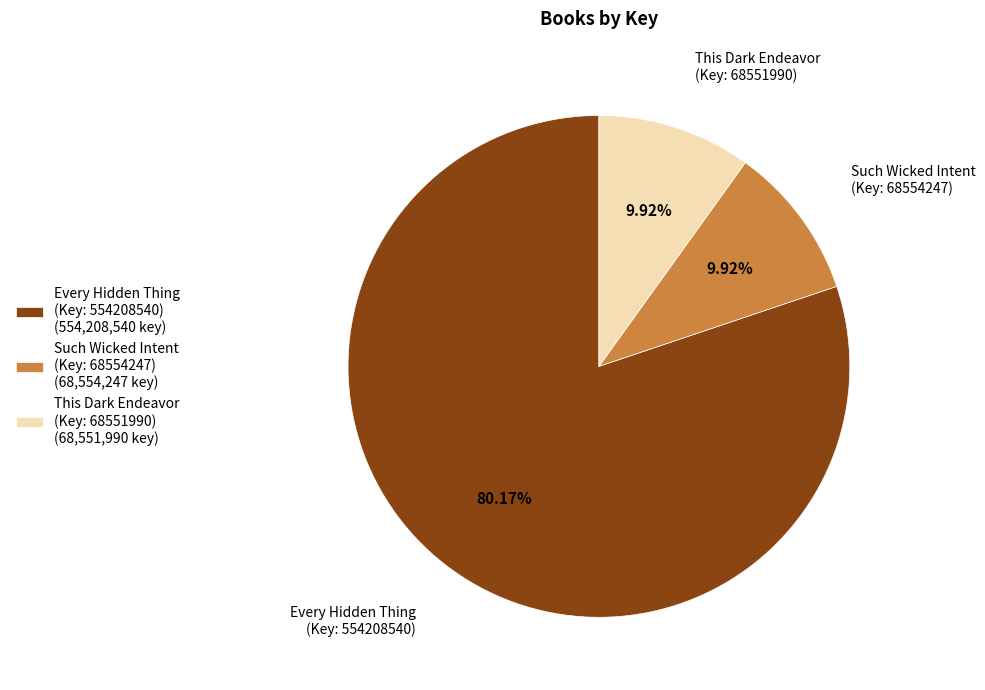

Is there a majority slice in this chart?

Yes